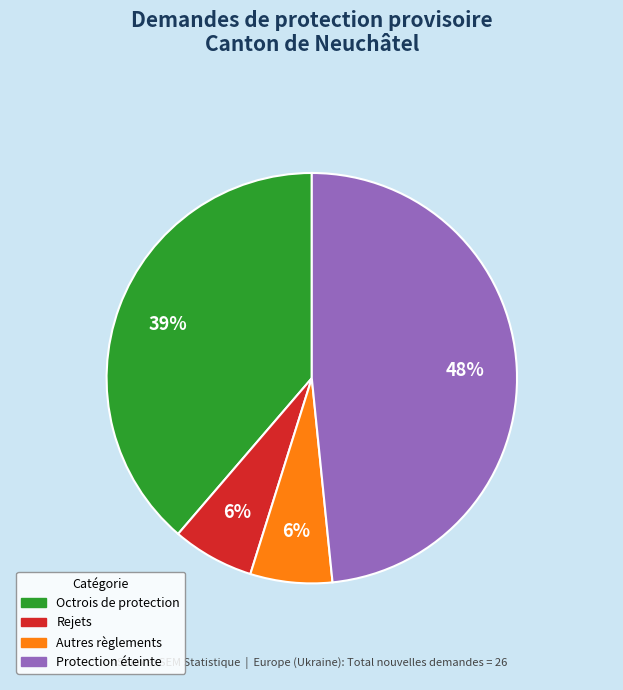

To the nearest percent, what is the difference between the largest and smallest slice percentages?

42%